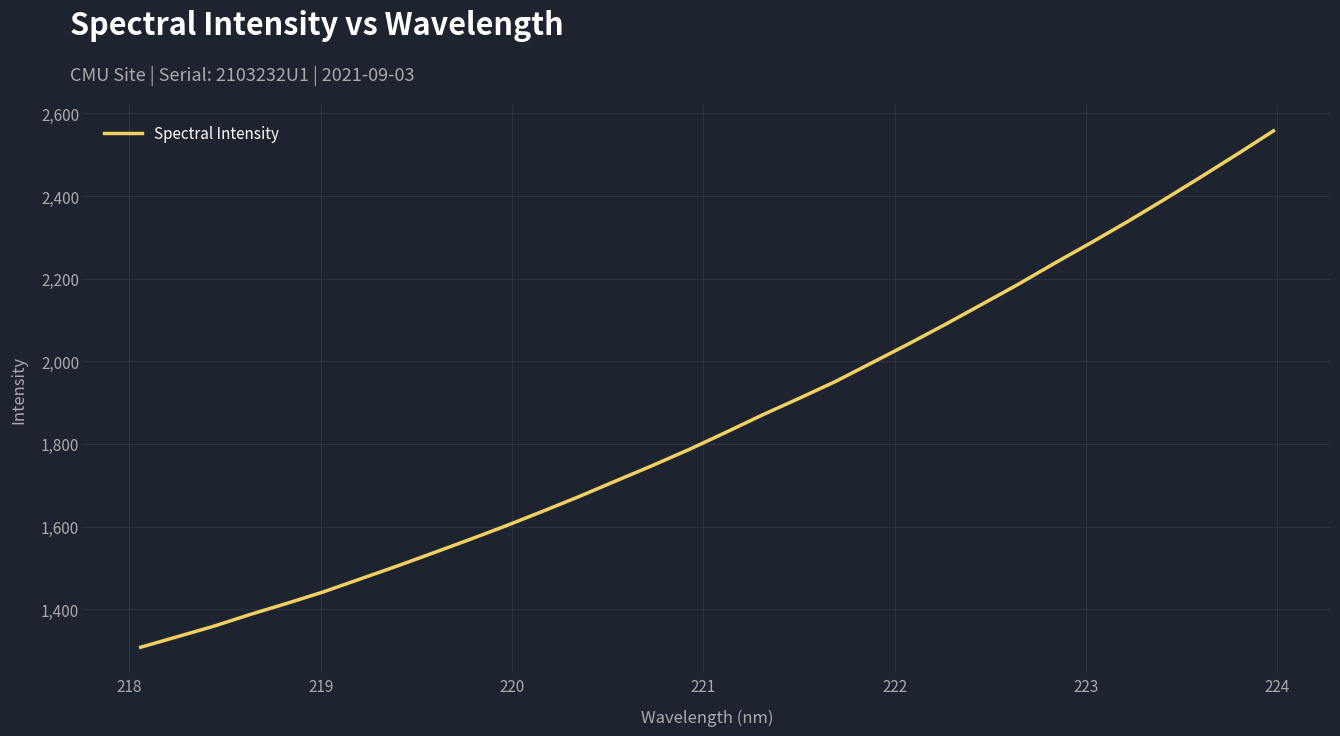

What is the smallest value displayed?

1307.7